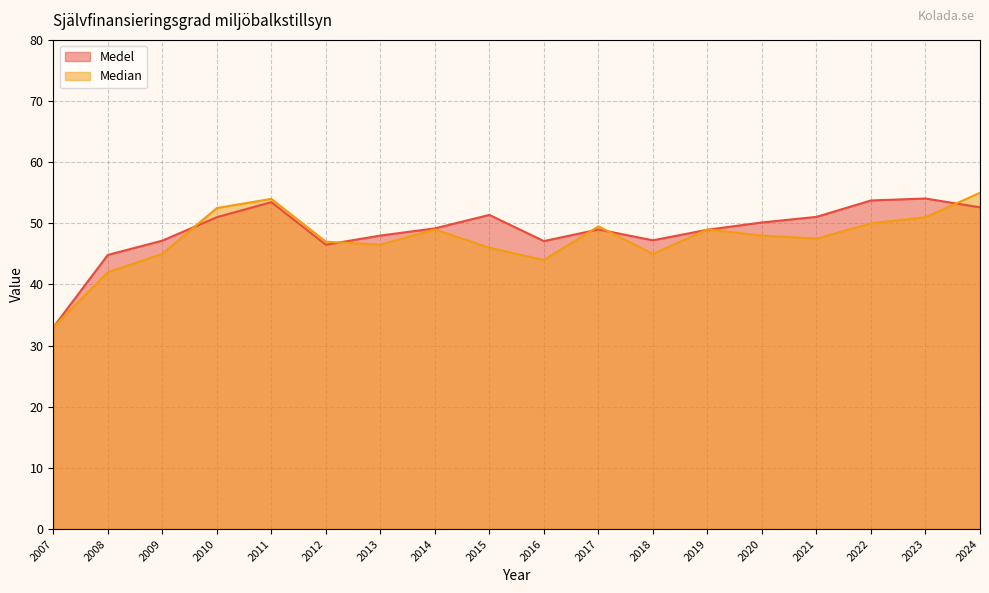

What is the difference between the maximum and minimum values in the Medel series?

21.1